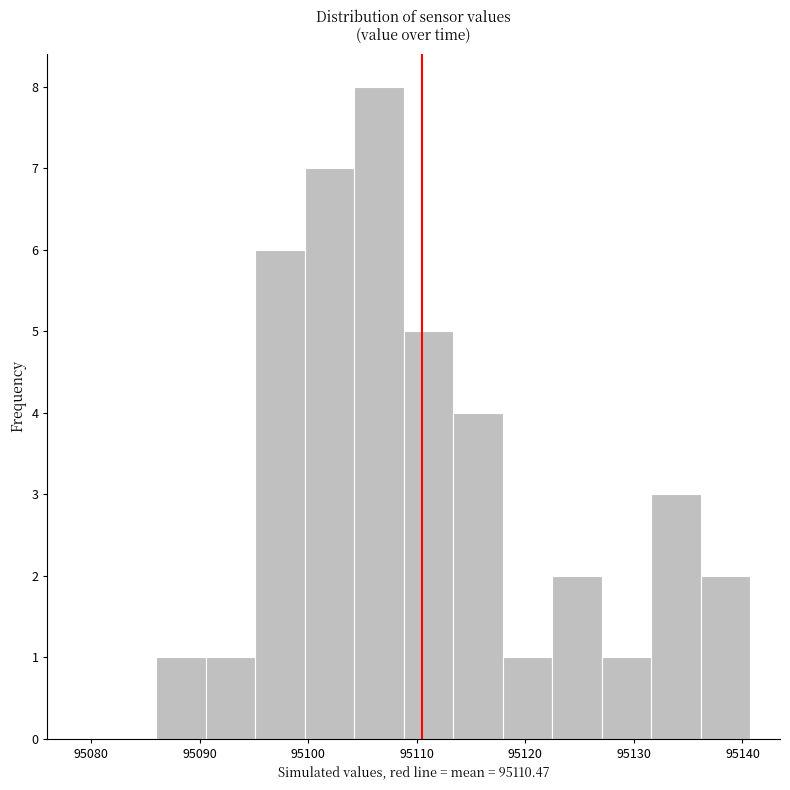

Reading left to right, list every bar in this chart as the range it spans on the x-axis followed by its height. Neither the bar edges nor the heights are printed on the chart, so give them approximately, as read against the axes.

95086 to 95091: 1
95091 to 95095: 1
95095 to 95100: 6
95100 to 95104: 7
95104 to 95109: 8
95109 to 95113: 5
95113 to 95118: 4
95118 to 95122: 1
95122 to 95127: 2
95127 to 95132: 1
95132 to 95136: 3
95136 to 95141: 2